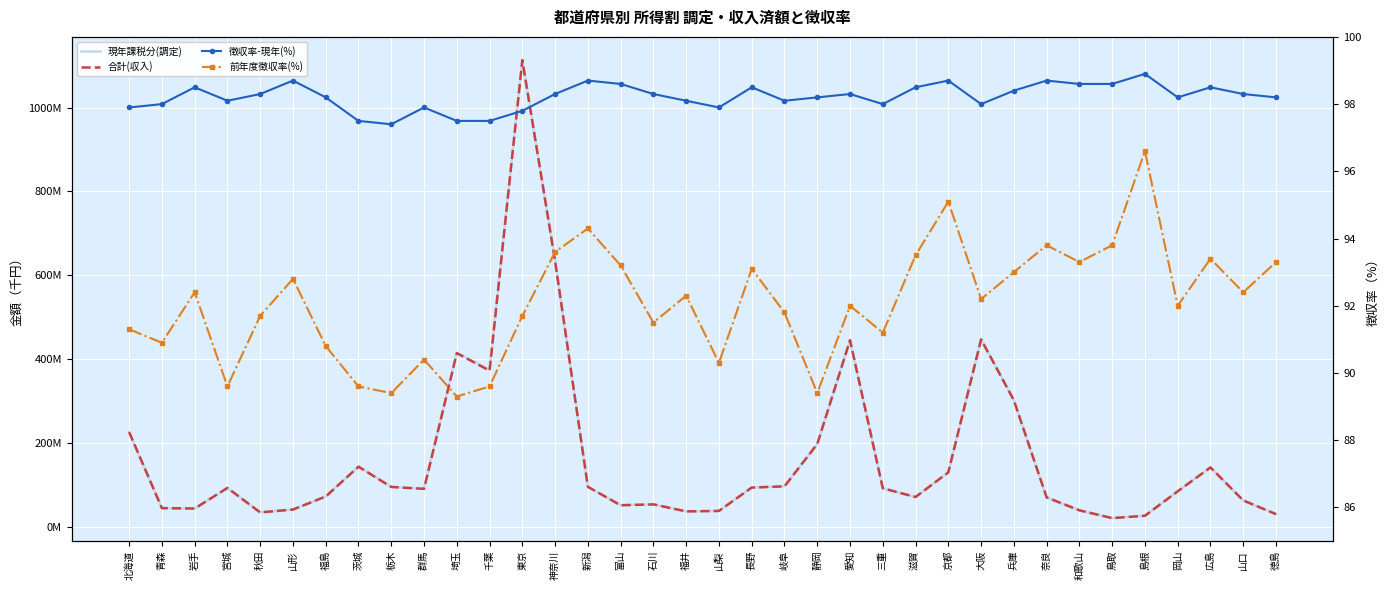

How many interior local peaks does the 合計(収入) series have?

8